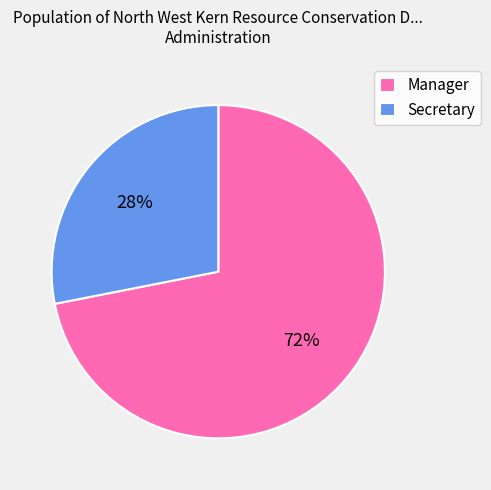

Do Secretary and Manager together represent more than half of the pie?

Yes